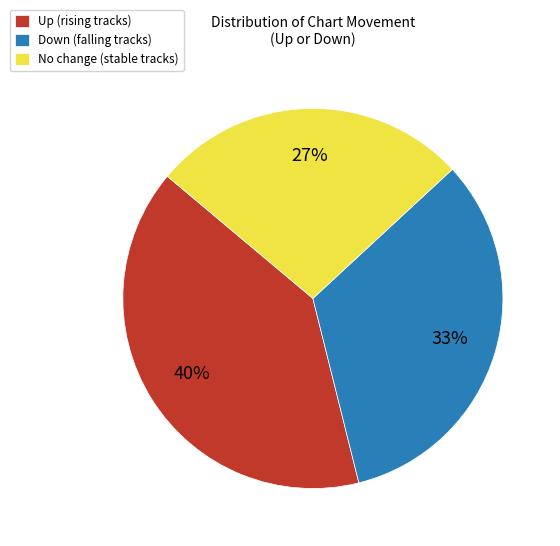

How many slices are in this pie chart?

3